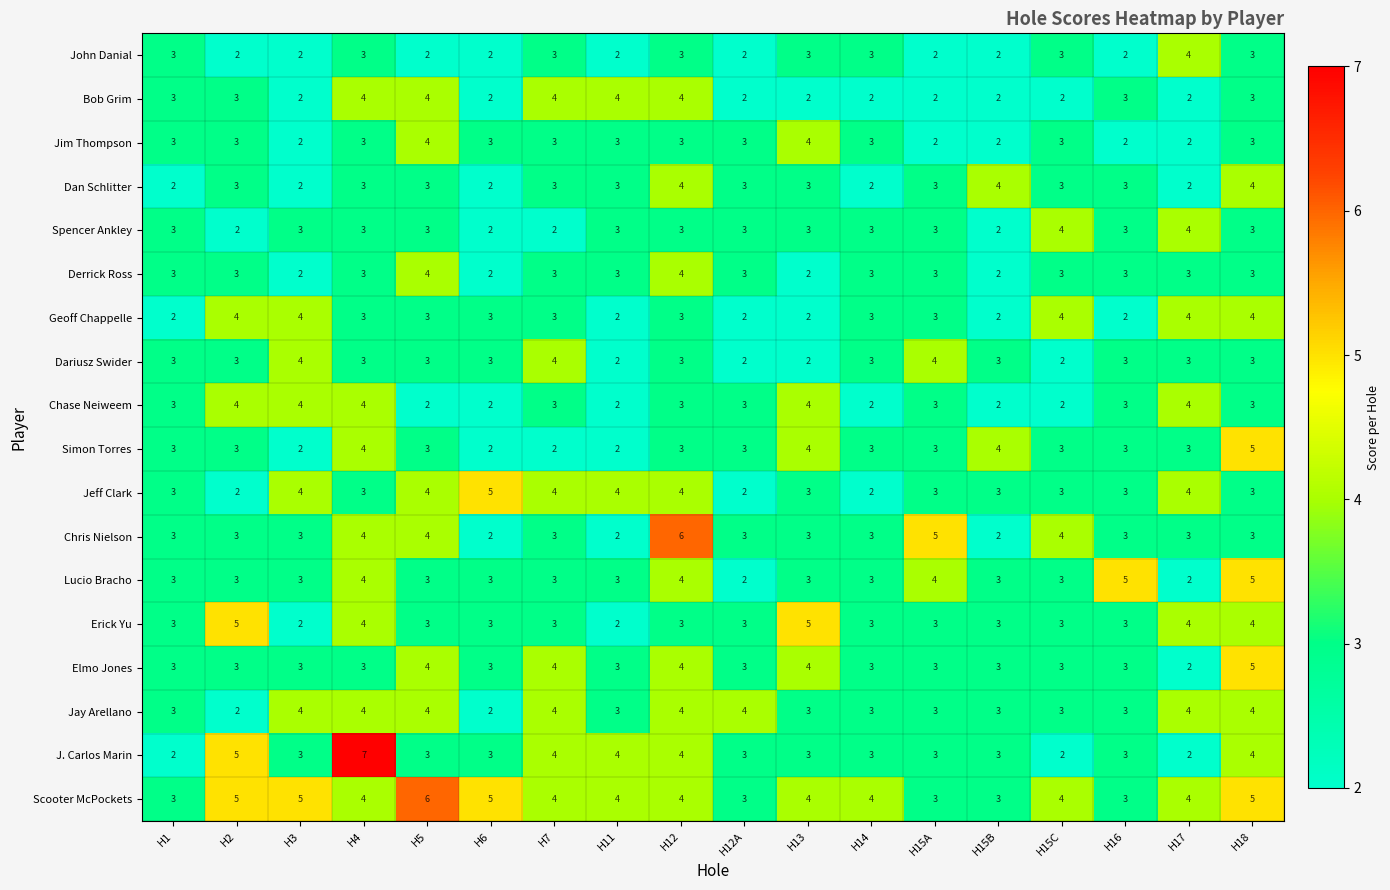

Count the Dan Schlitter values in the range 2 to 3.

15